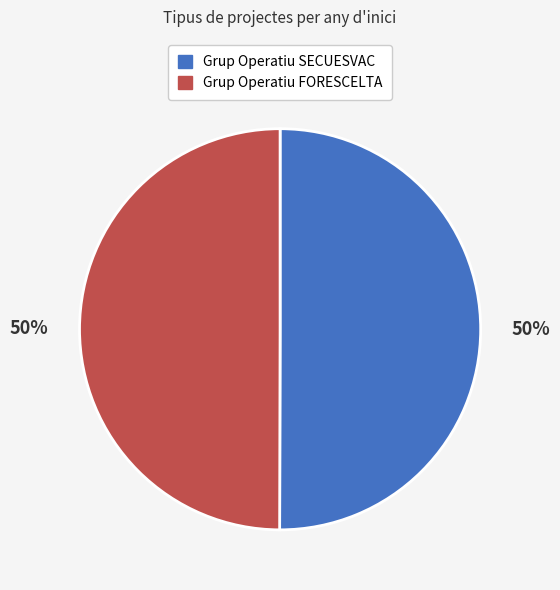

To the nearest percent, what portion does Grup Operatiu SECUESVAC represent?

50%